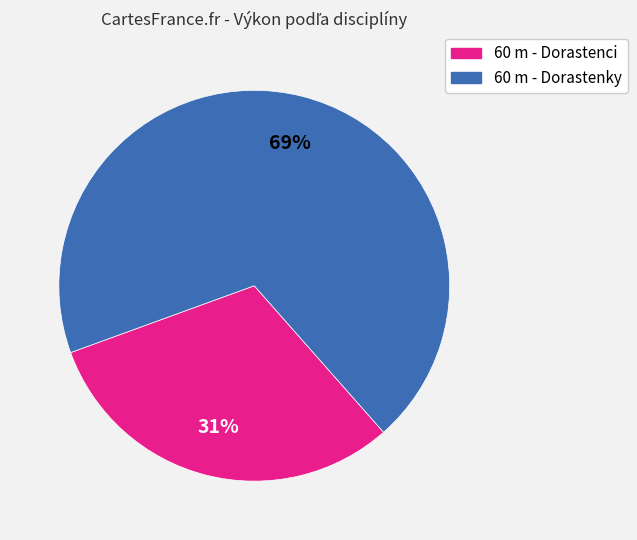

Which category has the biggest portion of the pie?

60 m - Dorastenky